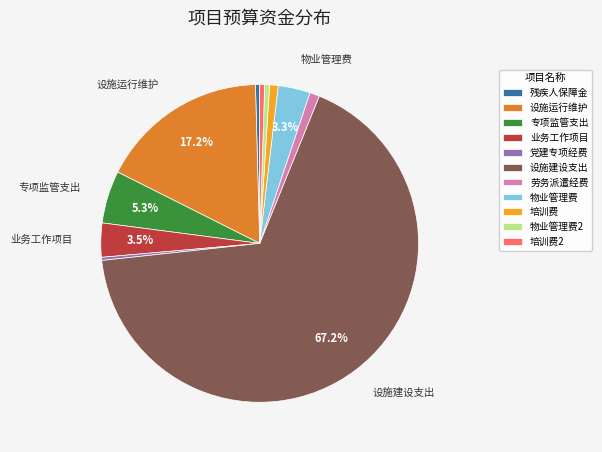

How much of the chart is everything except 专项监管支出?

94.7%